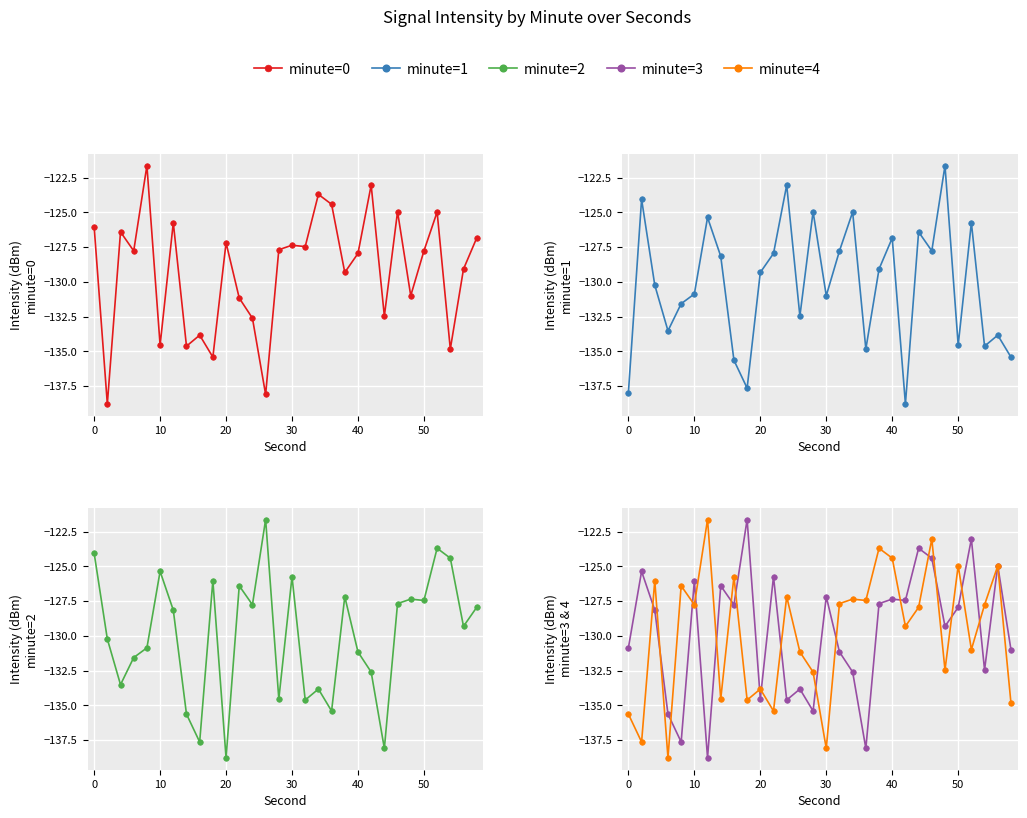

How many values in the minute=2 series are below -128?

16